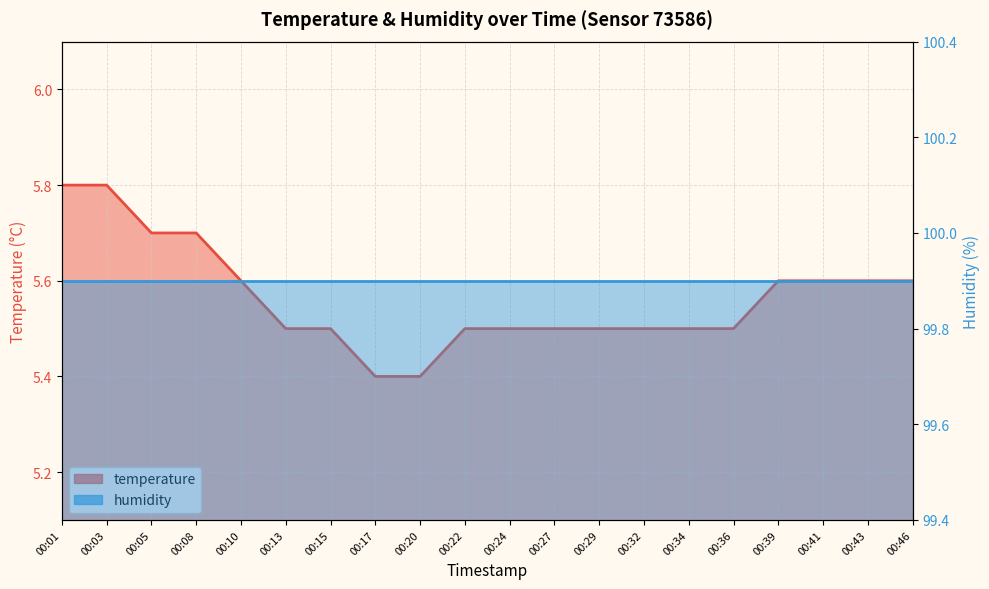

True or false: humidity and temperature cross at least once.

False